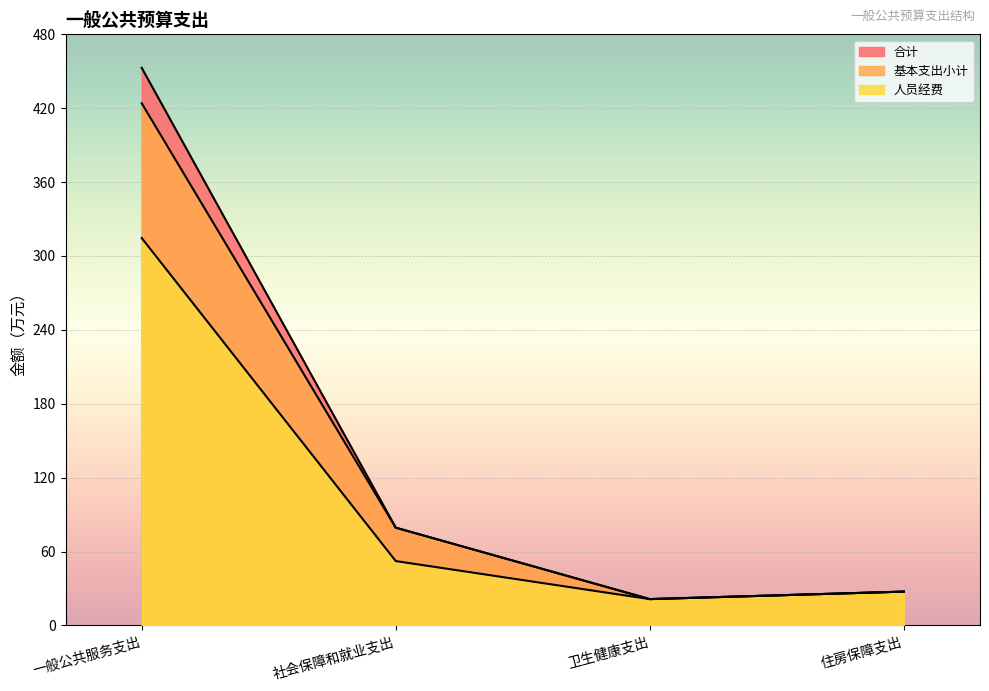

The 人员经费 series shows 514.4 at 一般公共服务支出. True or false?

False